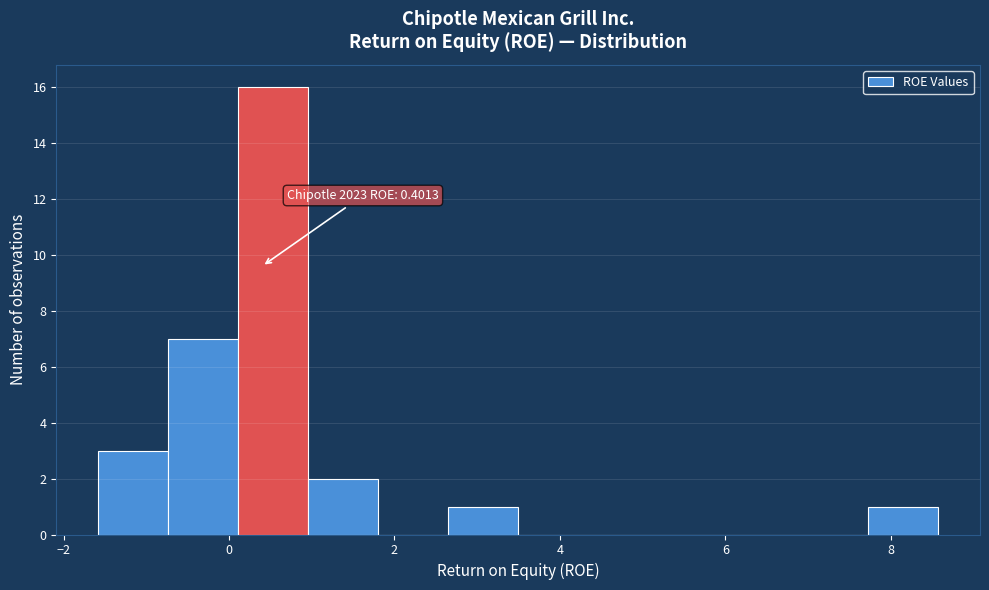

Which range on the x-axis has the tallest bar?

0.2 to 1.0